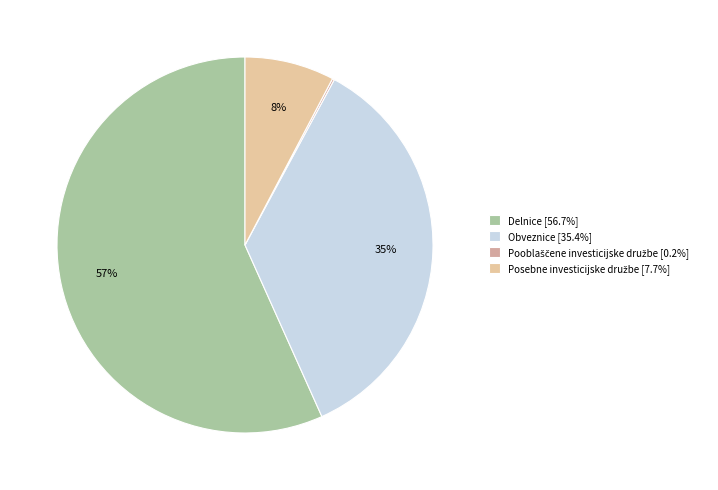

How many slices are in this pie chart?

4